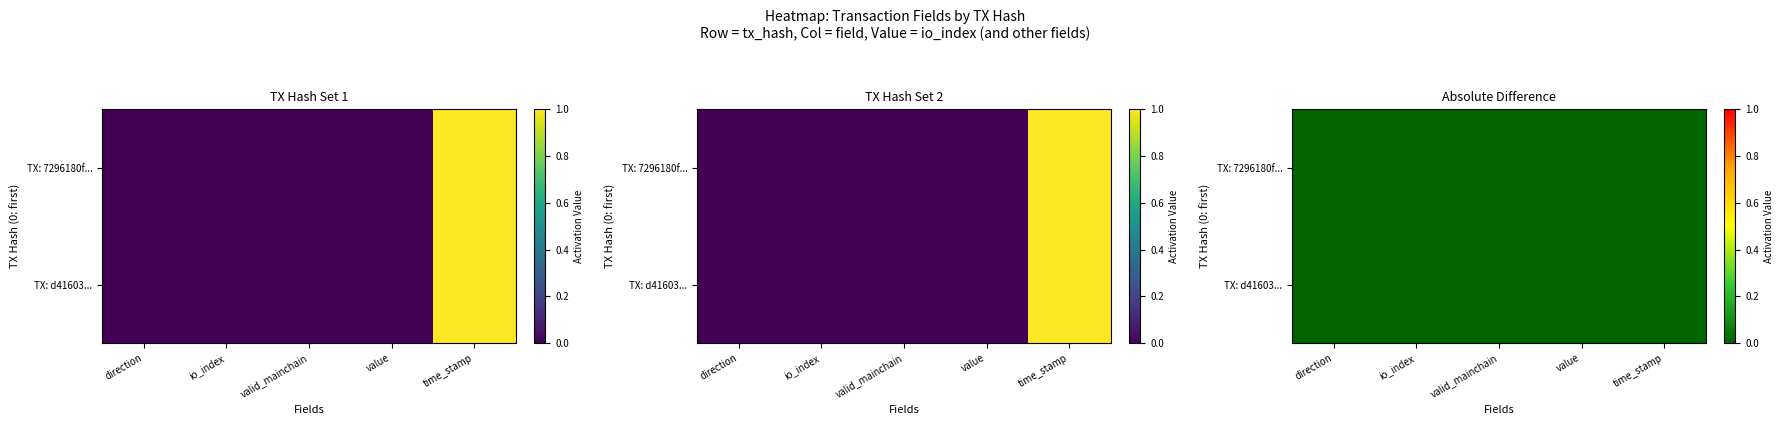

Reading right to left, what are all the values shown in this chart?

7296180f16c7aa2d682eabfe9f0b89a3531b198: 1.0	0.0	0.0	0.0	0.0
d41603416caac609c4ae1d5c829d38c3826ce9d: 1.0	0.0	0.0	0.0	0.0